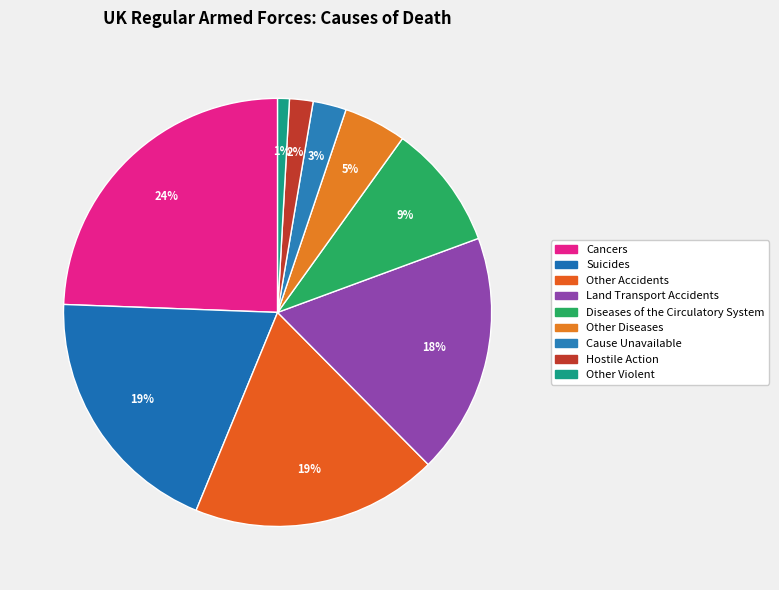

What is the ratio of the value at Suicides to the value at Other Accidents?

1.0